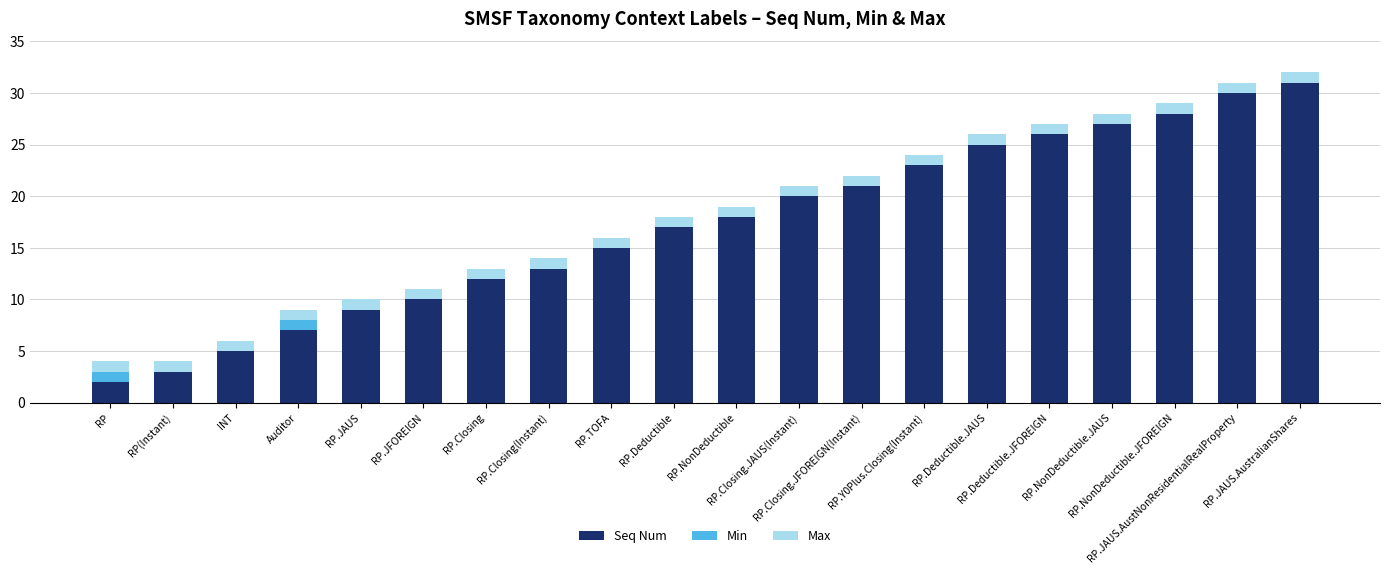

What is the maximum value for Seq Num?

31